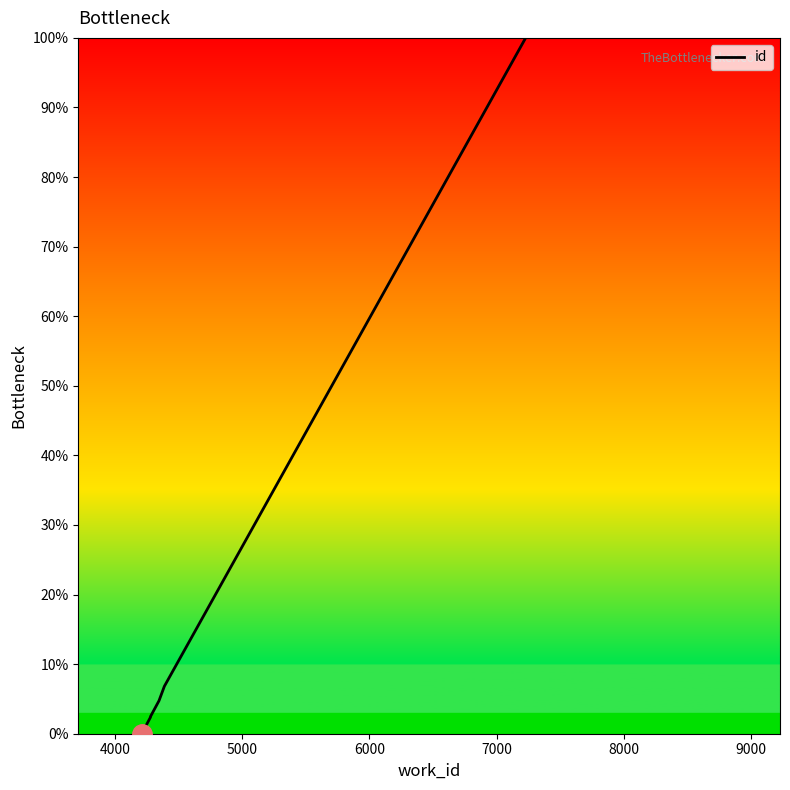

True or false: the data shows 0.0 at 5000.

False